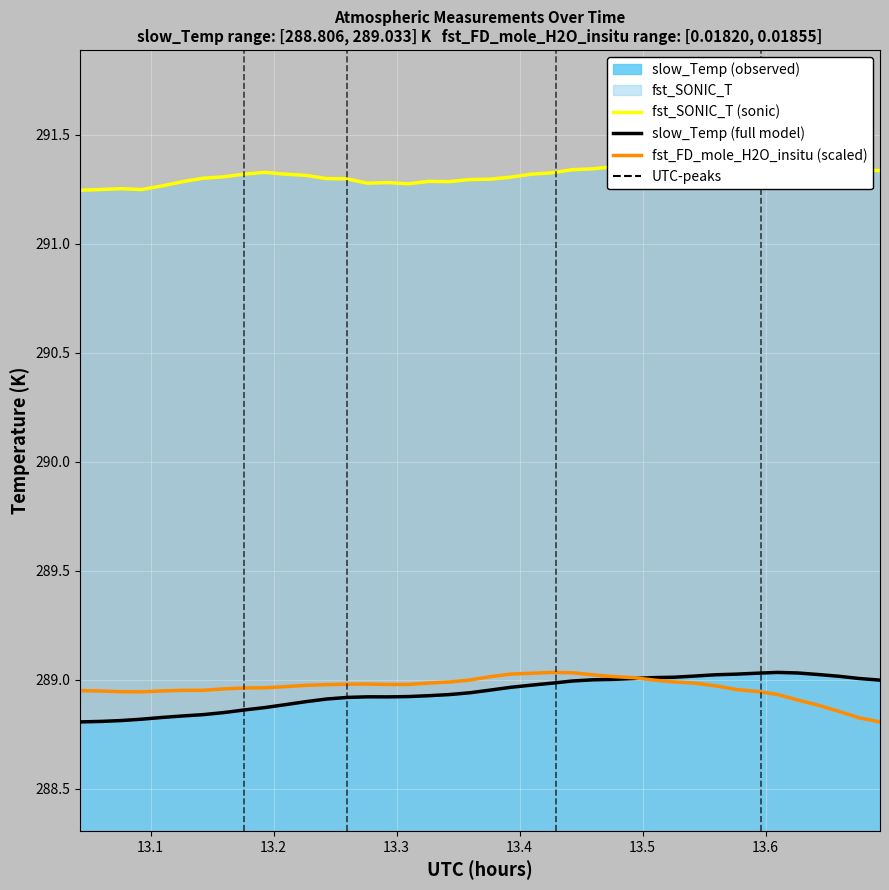

Reading left to right, list all the values displayed in this chart.

fst_SONIC_T (sonic): 291.2	291.2	291.3	291.2	291.3	291.3	291.3	291.3	291.3	291.3	291.3	291.3	291.3	291.3	291.3	291.3	291.3	291.3	291.3	291.3	291.3	291.3	291.3	291.3	291.3	291.3	291.4	291.4	291.4	291.4	291.4	291.4	291.4	291.4	291.4	291.4	291.4	291.3	291.3	291.3
slow_Temp (full model): 288.8	288.8	288.8	288.8	288.8	288.8	288.8	288.8	288.9	288.9	288.9	288.9	288.9	288.9	288.9	288.9	288.9	288.9	288.9	288.9	289.0	289.0	289.0	289.0	289.0	289.0	289.0	289.0	289.0	289.0	289.0	289.0	289.0	289.0	289.0	289.0	289.0	289.0	289.0	289.0
fst_FD_mole_H2O_insitu (scaled): 288.9	288.9	288.9	288.9	288.9	289.0	289.0	289.0	289.0	289.0	289.0	289.0	289.0	289.0	289.0	289.0	289.0	289.0	289.0	289.0	289.0	289.0	289.0	289.0	289.0	289.0	289.0	289.0	289.0	289.0	289.0	289.0	289.0	288.9	288.9	288.9	288.9	288.9	288.8	288.8